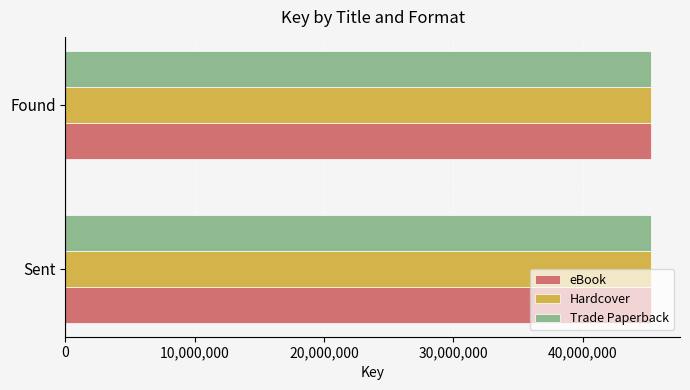

What is the maximum value for Trade Paperback?

45263325